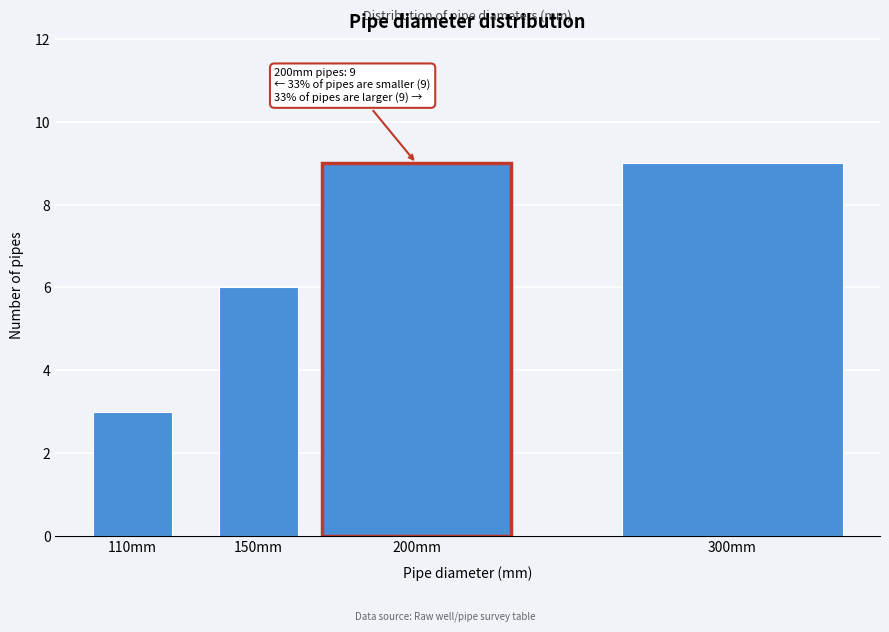

Reading left to right, what are all the values shown in this chart?

110mm=3	150mm=6	200mm=9	300mm=9